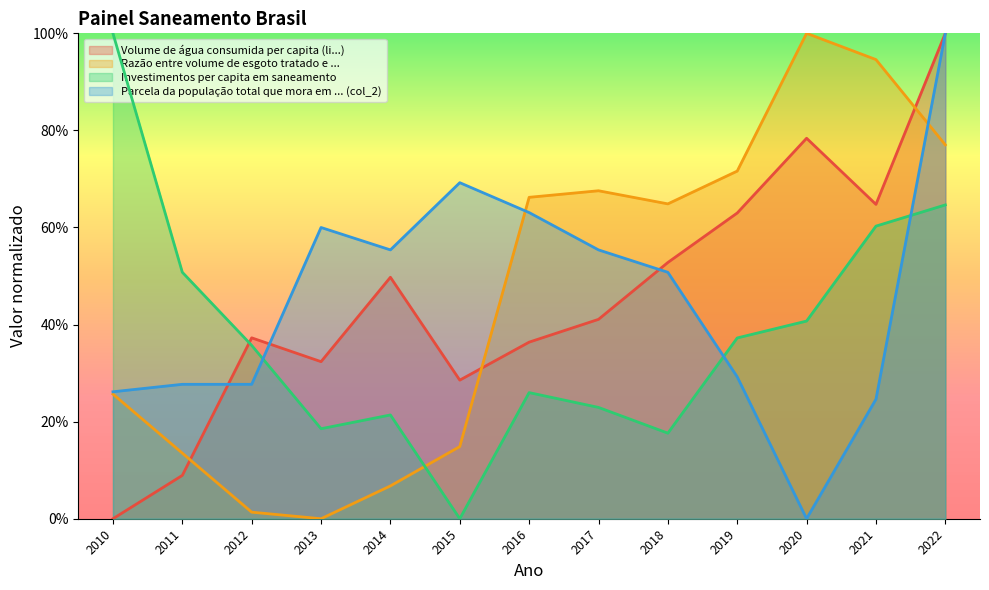

List the labels in order of Razão entre volume de esgoto tratado e ... value, largest first.

2020, 2021, 2022, 2019, 2017, 2016, 2018, 2010, 2015, 2011, 2014, 2012, 2013